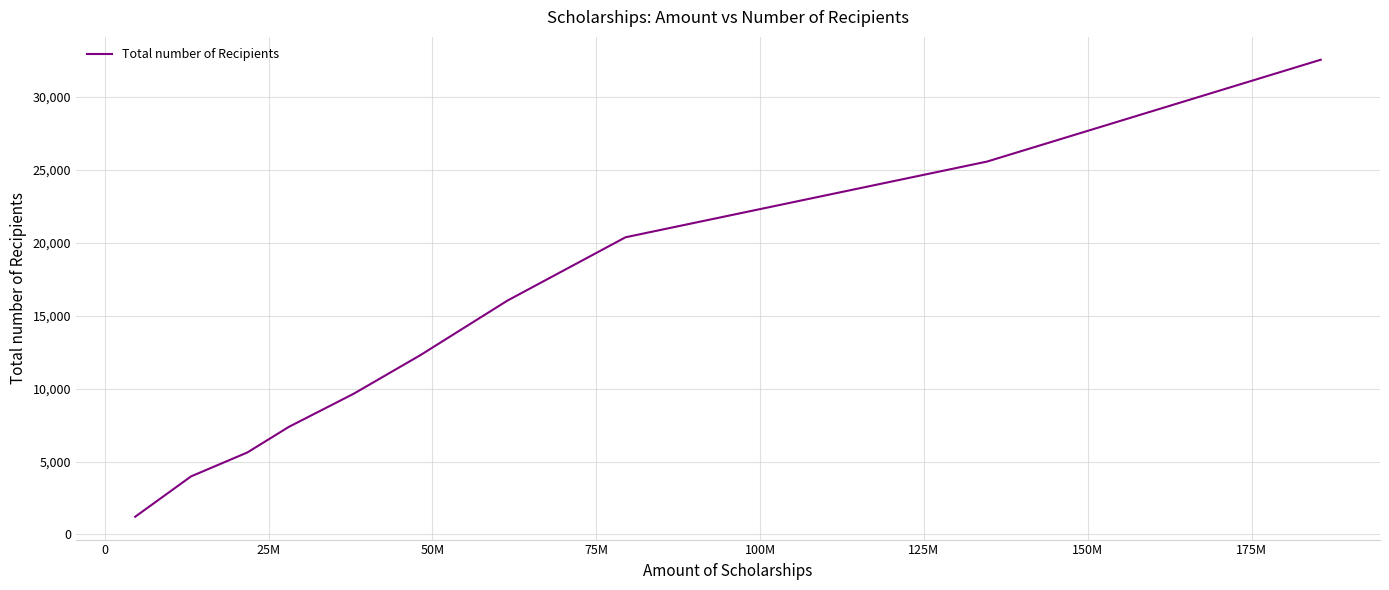

What is the difference between the maximum and minimum values?

31333